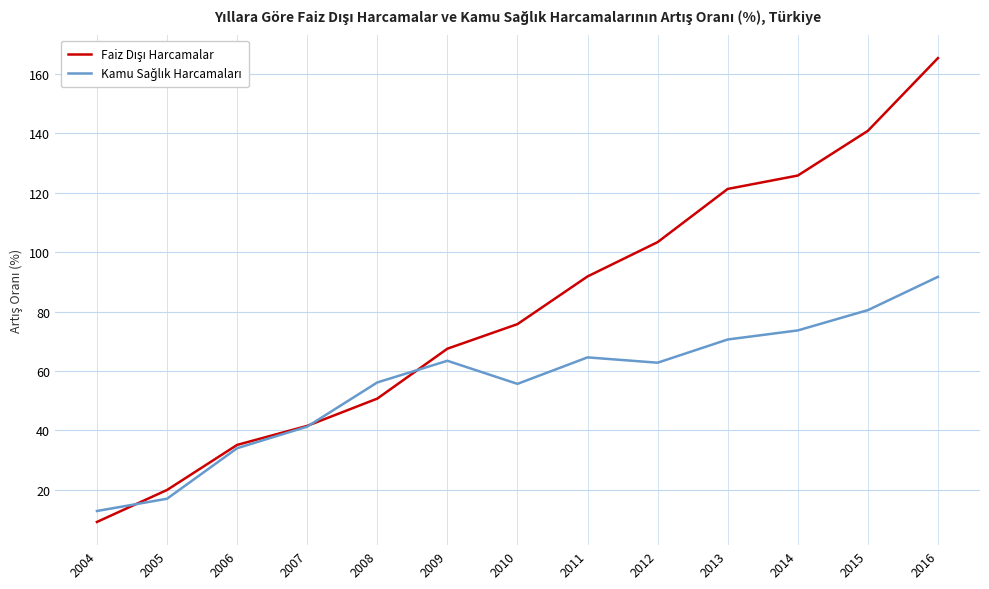

What is the smallest value displayed?

9.1